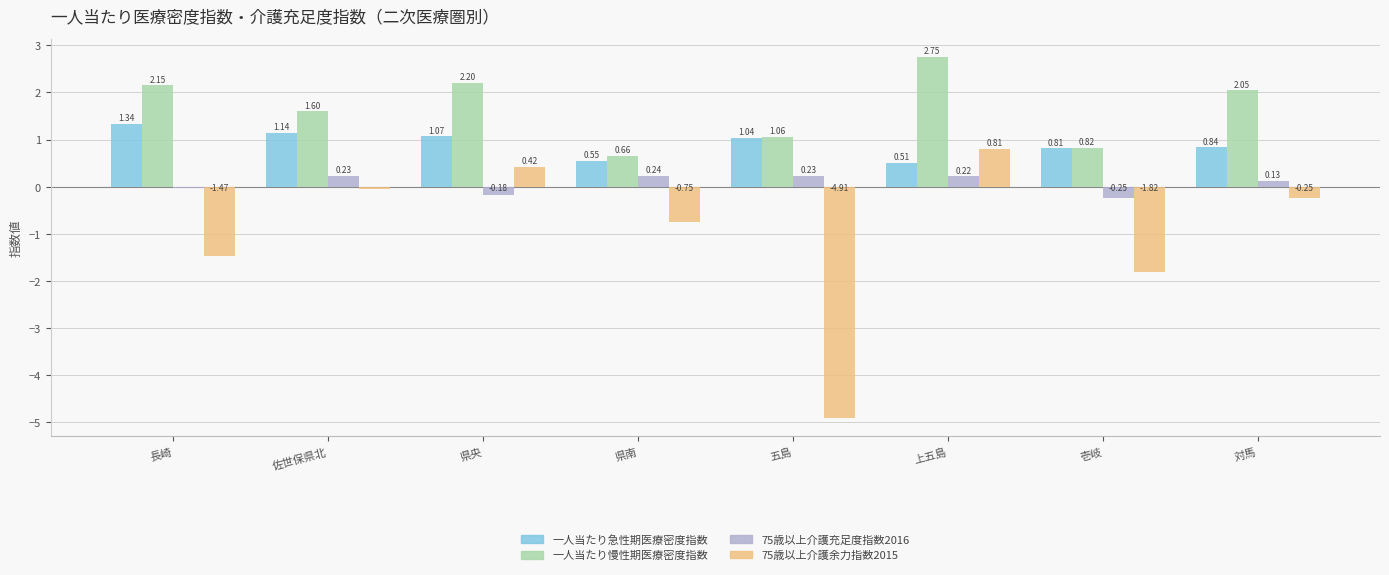

What is the sum of the 一人当たり急性期医療密度指数 values at 県央 and 長崎?

2.4